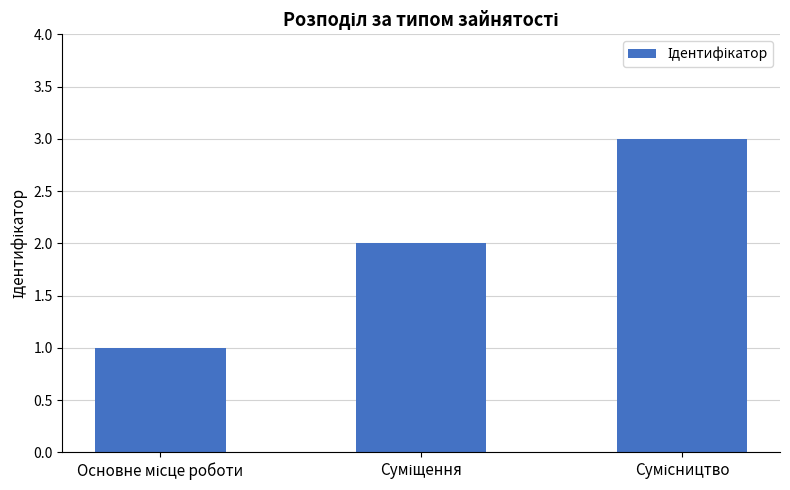

Reading left to right, extract all data points from this chart.

1	2	3